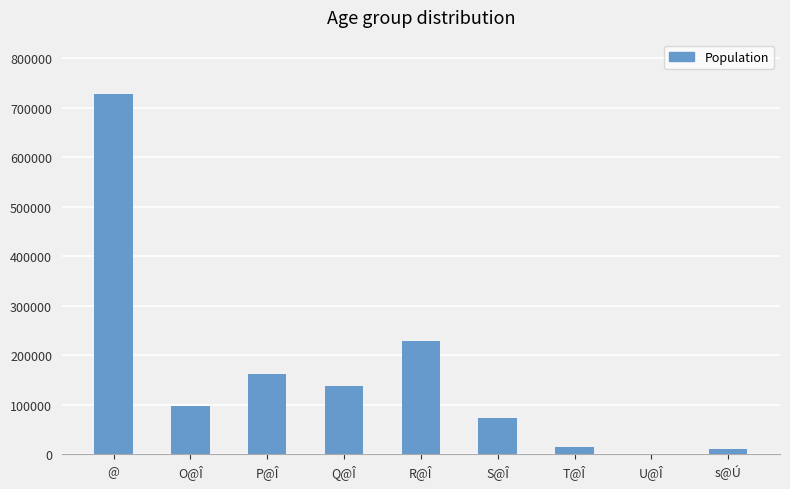

What is the difference between the values at T@Î and P@Î?

146112